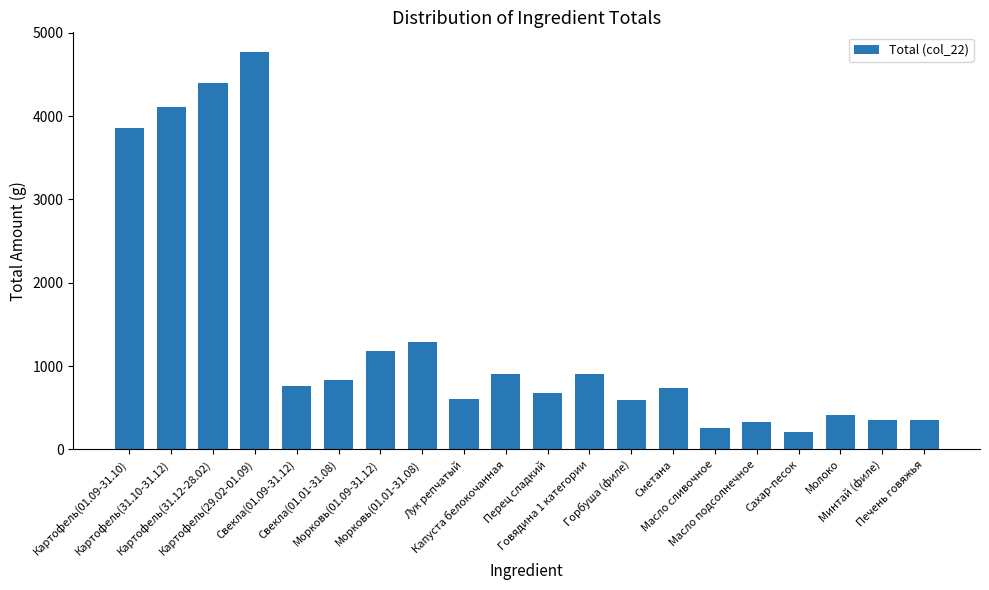

How many distinct data groups are displayed?

1